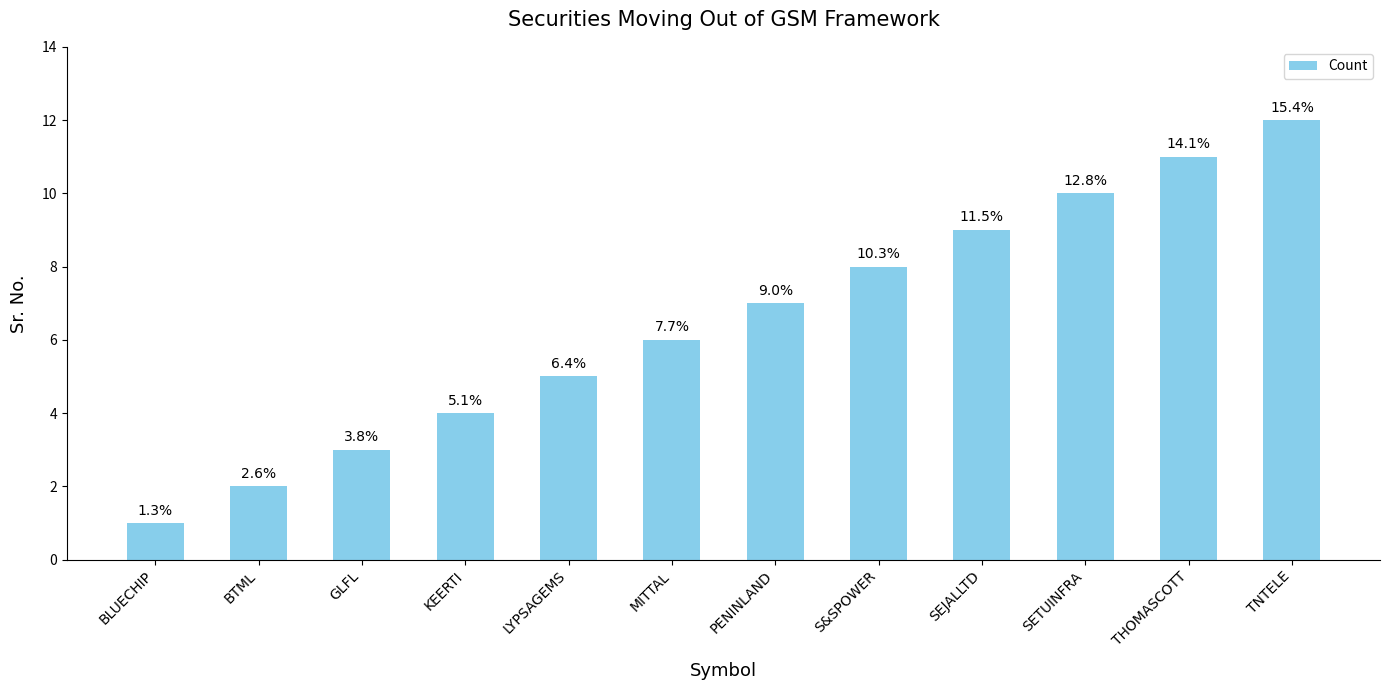

List the labels in order of value, smallest first.

BLUECHIP, BTML, GLFL, KEERTI, LYPSAGEMS, MITTAL, PENINLAND, S&SPOWER, SEJALLTD, SETUINFRA, THOMASCOTT, TNTELE